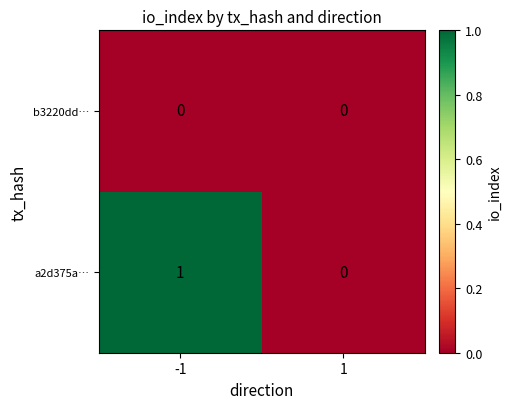

List the series in order of their overall mean, lowest first.

b3220dd…, a2d375a…